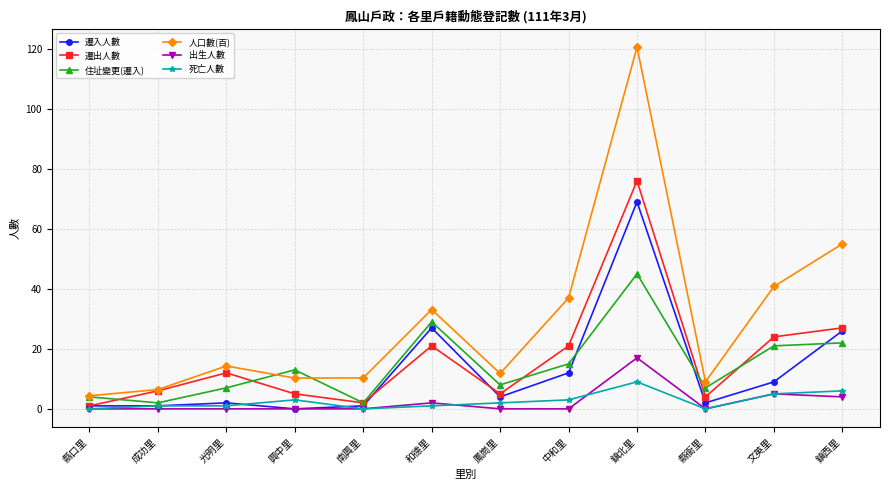

Rank the series by their maximum value, from highest to lowest.

人口數(百), 遷出人數, 遷入人數, 住址變更(遷入), 出生人數, 死亡人數